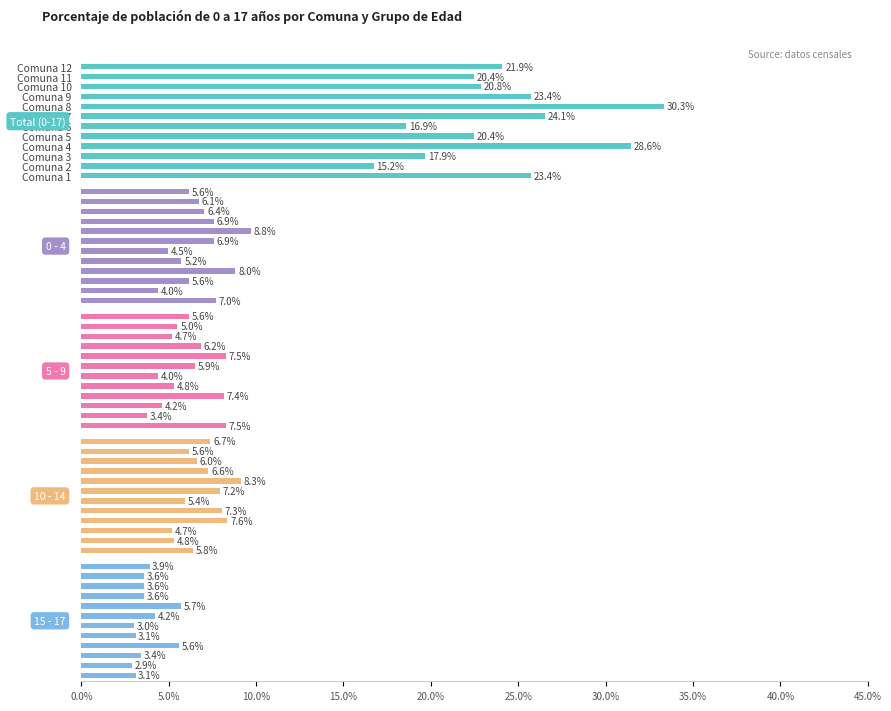

Which series has the largest total across all categories?

Total (0-17)